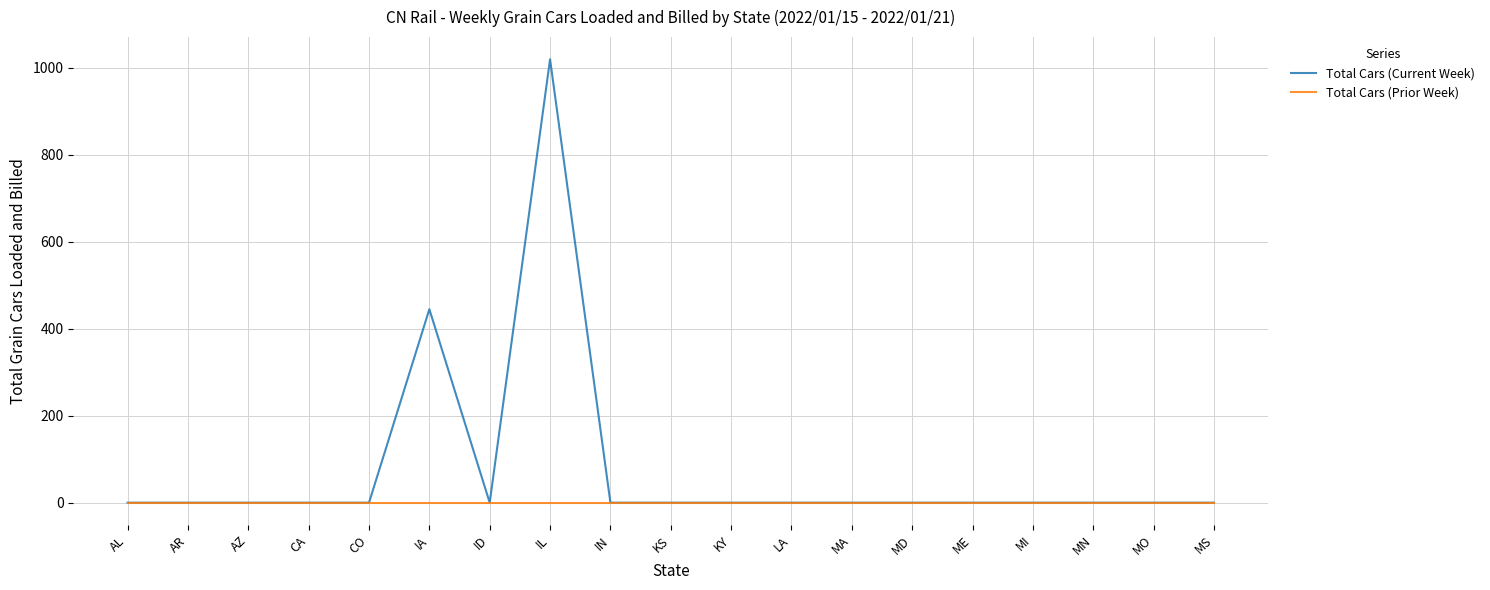

At which category does the chart reach its peak across all series?

IL